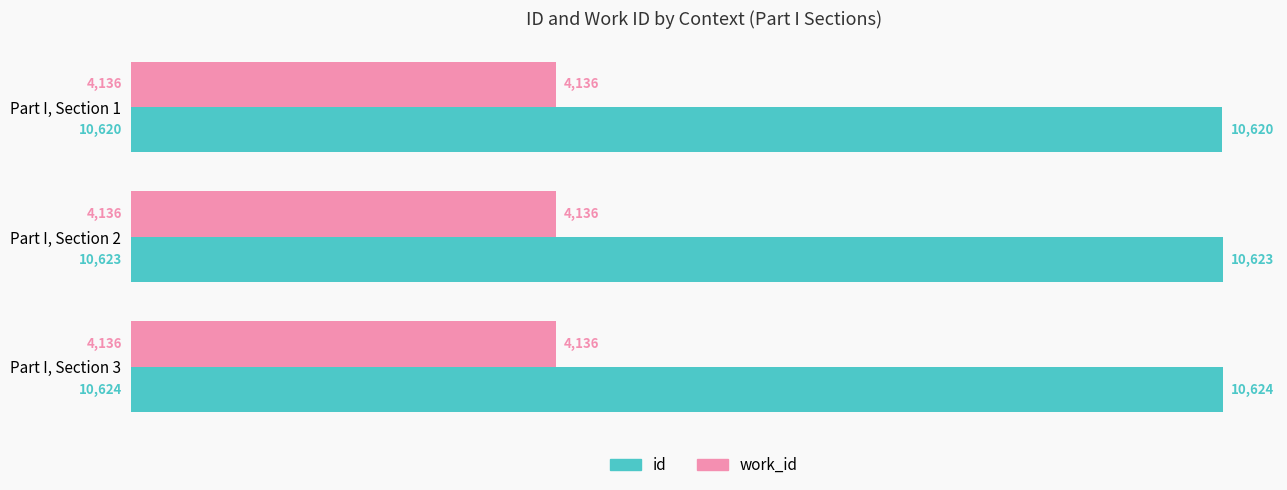

What is the approximate value of id at Part I, Section 2?

10623